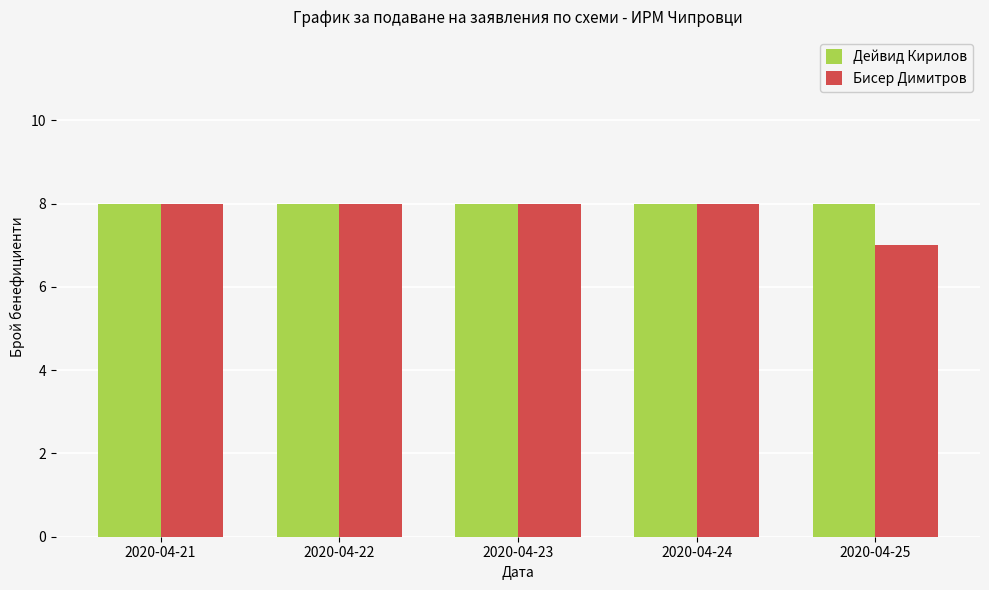

What is the total value across all series at 2020-04-22?

16